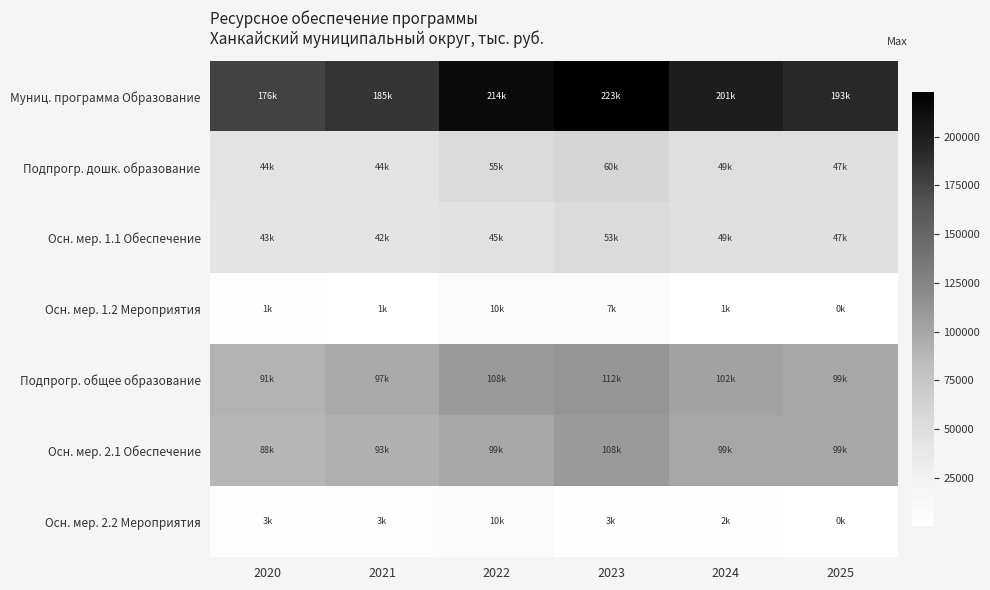

Rank the series by their maximum value, from lowest to highest.

Осн. мер. 1.2 Мероприятия, Осн. мер. 2.2 Мероприятия, Осн. мер. 1.1 Обеспечение, Подпрогр. дошк. образование, Осн. мер. 2.1 Обеспечение, Подпрогр. общее образование, Муниц. программа Образование